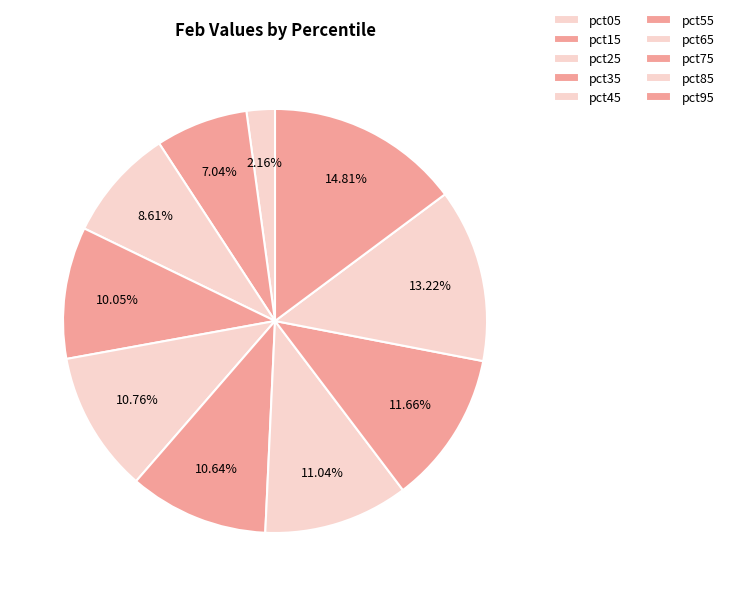

Count the number of slices in the pie.

10